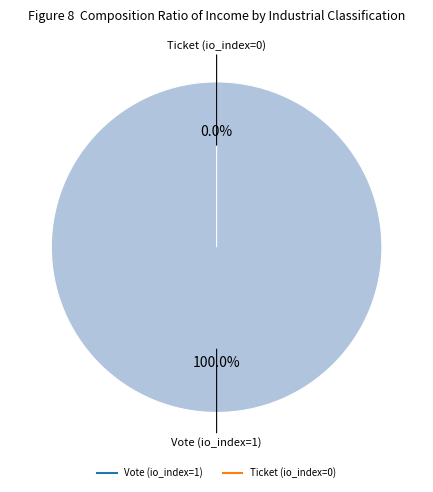

Which category has the biggest portion of the pie?

Vote (io_index=1)